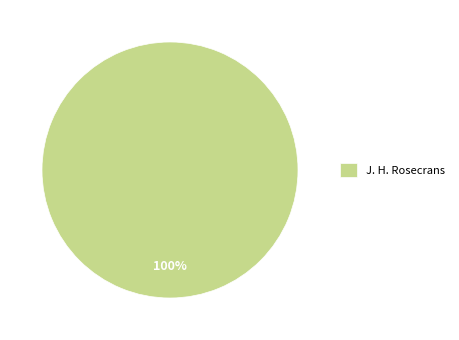

True or false: J. H. Rosecrans accounts for 100% of the total.

True